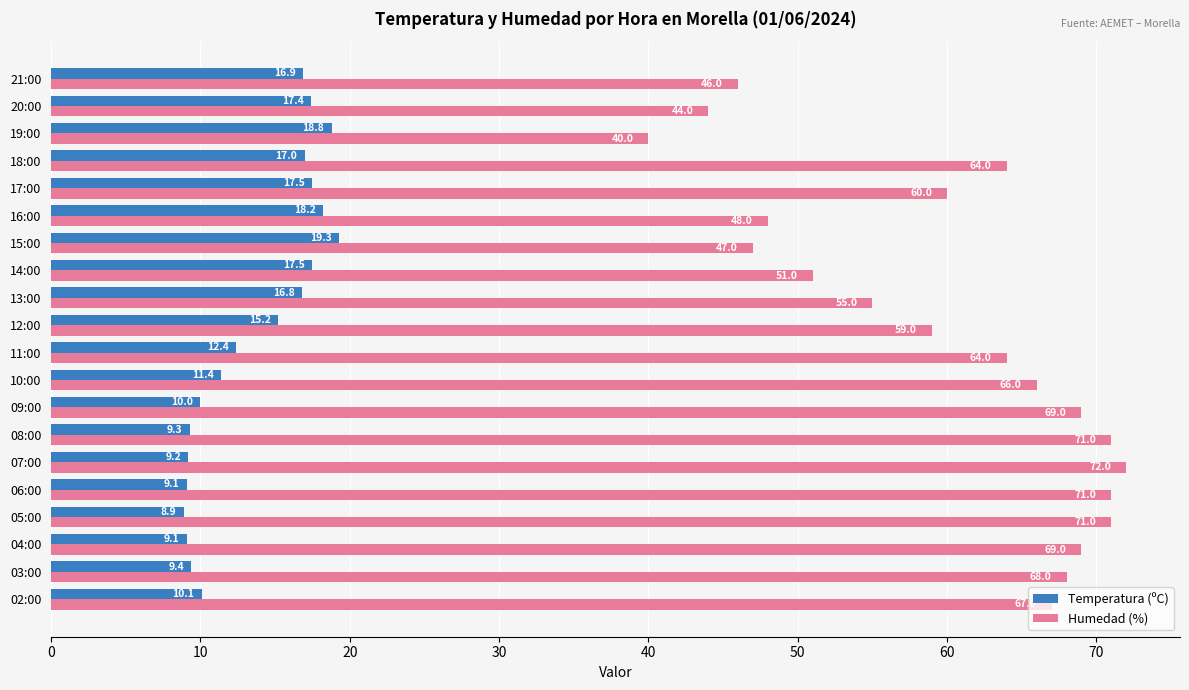

True or false: Temperatura (ºC) has a value of 18.8 at 19:00.

True